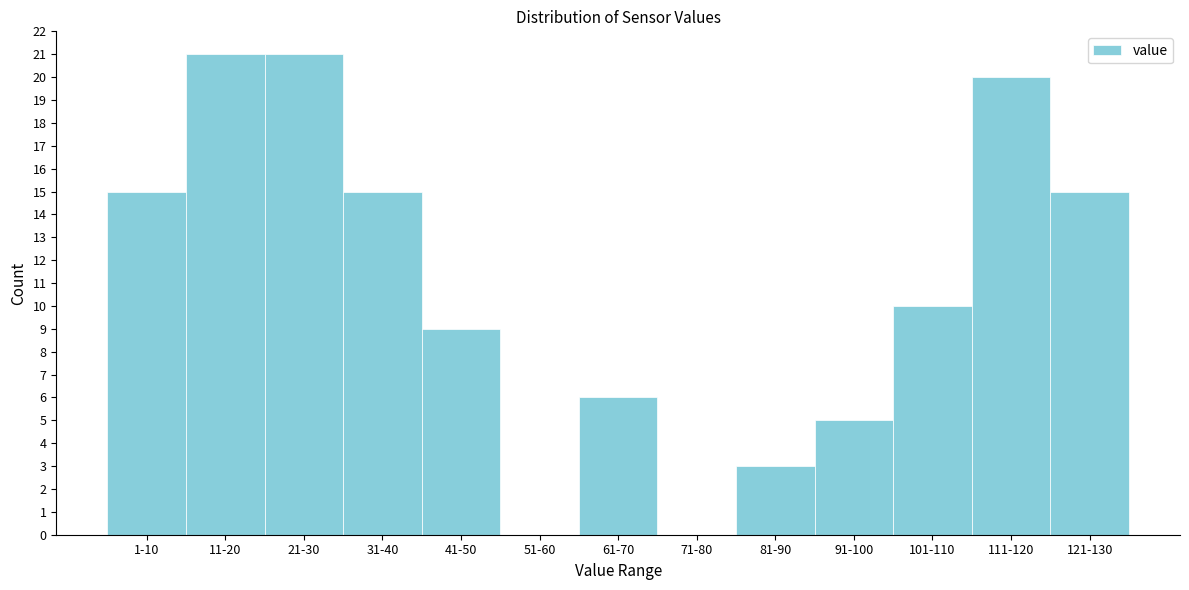

Reading left to right, list all the values displayed in this chart.

1-10=15	11-20=21	21-30=21	31-40=15	41-50=9	51-60=0	61-70=6	71-80=0	81-90=3	91-100=5	101-110=10	111-120=20	121-130=15